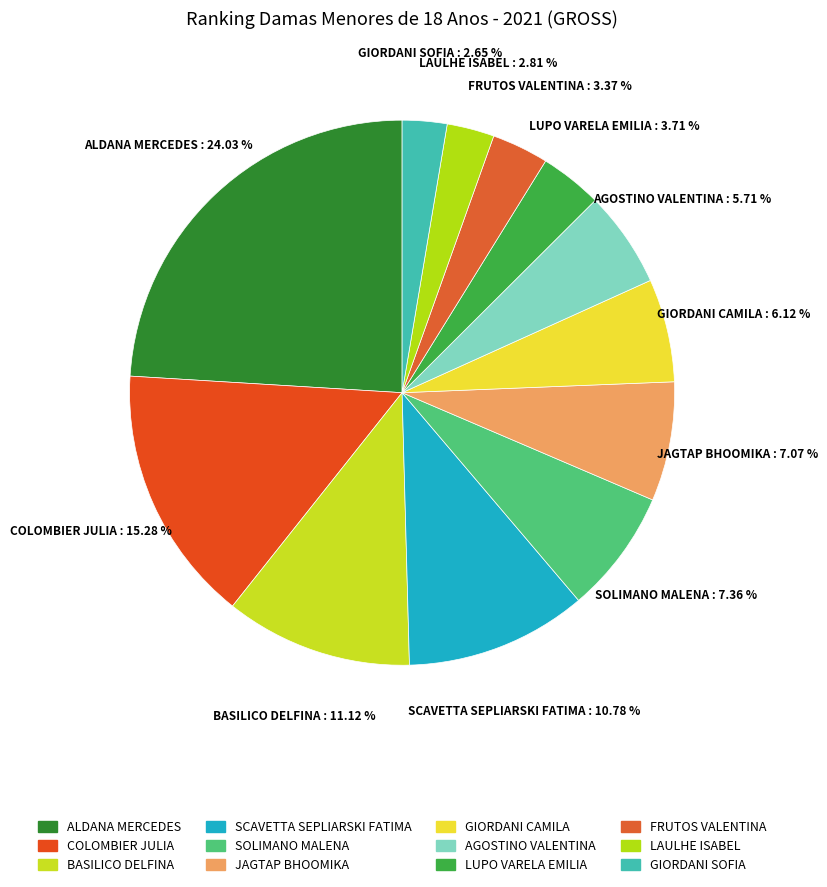

What is the largest slice in the pie chart?

ALDANA MERCEDES